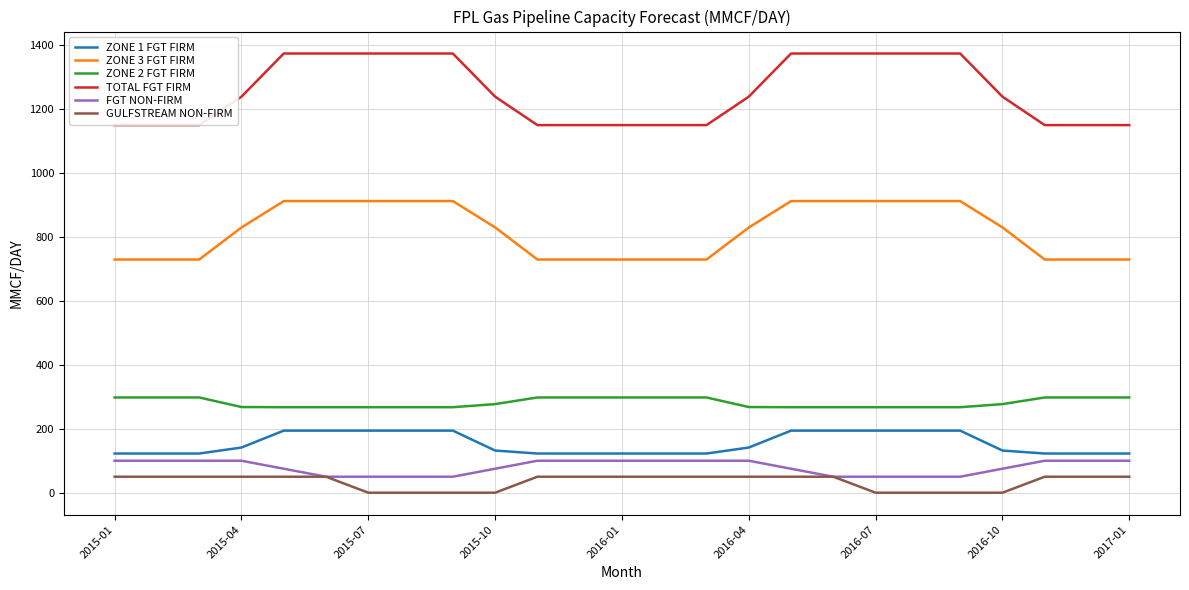

Which series has the widest spread of values?

TOTAL FGT FIRM